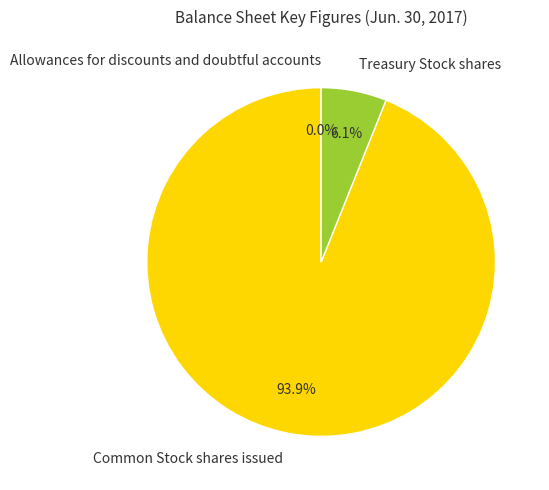

What percentage is NOT represented by Treasury Stock shares?

93.9%